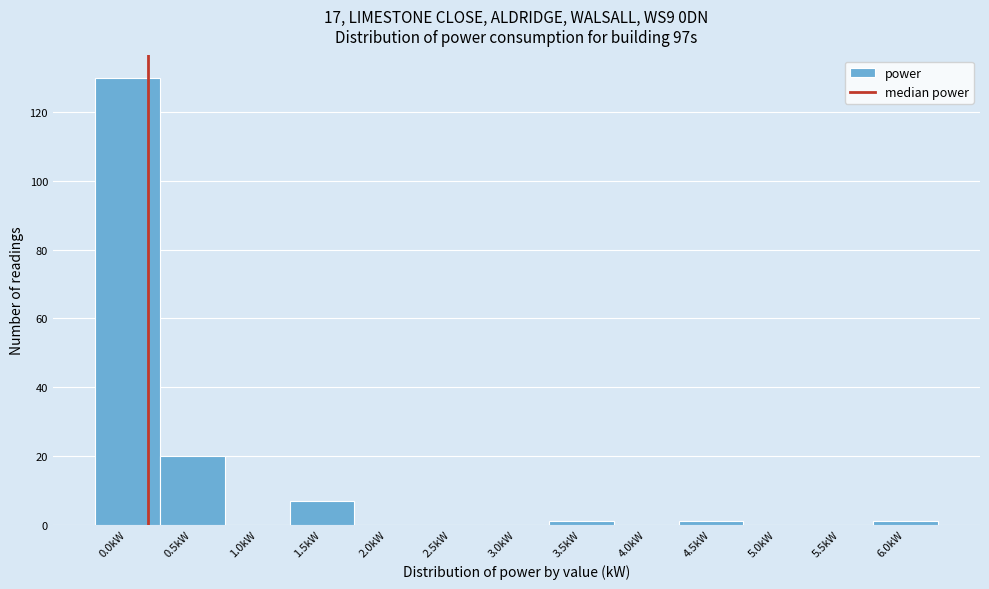

Reading left to right, what are all the values shown in this chart?

0.0kW=130	0.5kW=20	1.0kW=0	1.5kW=7	2.0kW=0	2.5kW=0	3.0kW=0	3.5kW=1	4.0kW=0	4.5kW=1	5.0kW=0	5.5kW=0	6.0kW=1